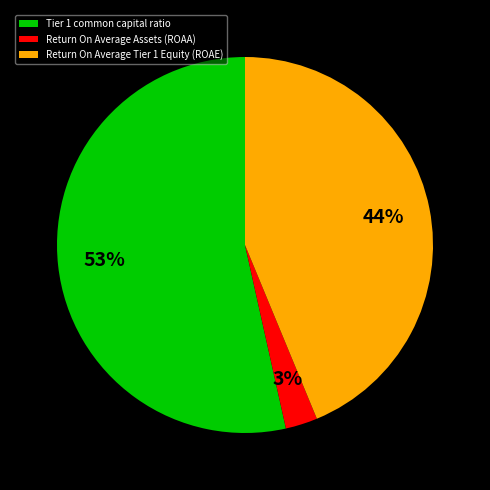

Which has a higher value, Tier 1 common capital ratio or Return On Average Tier 1 Equity (ROAE)?

Tier 1 common capital ratio